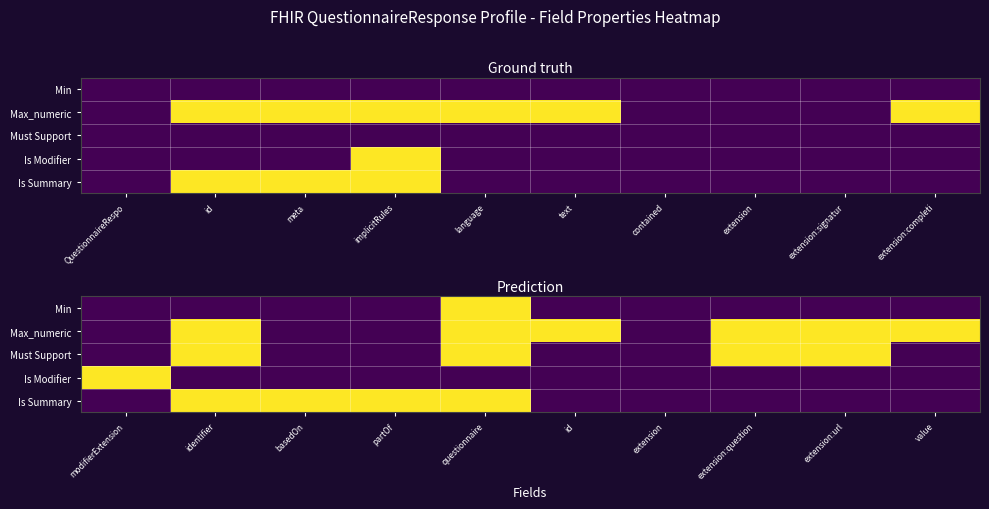

What is the sum of all Is Modifier values?

1